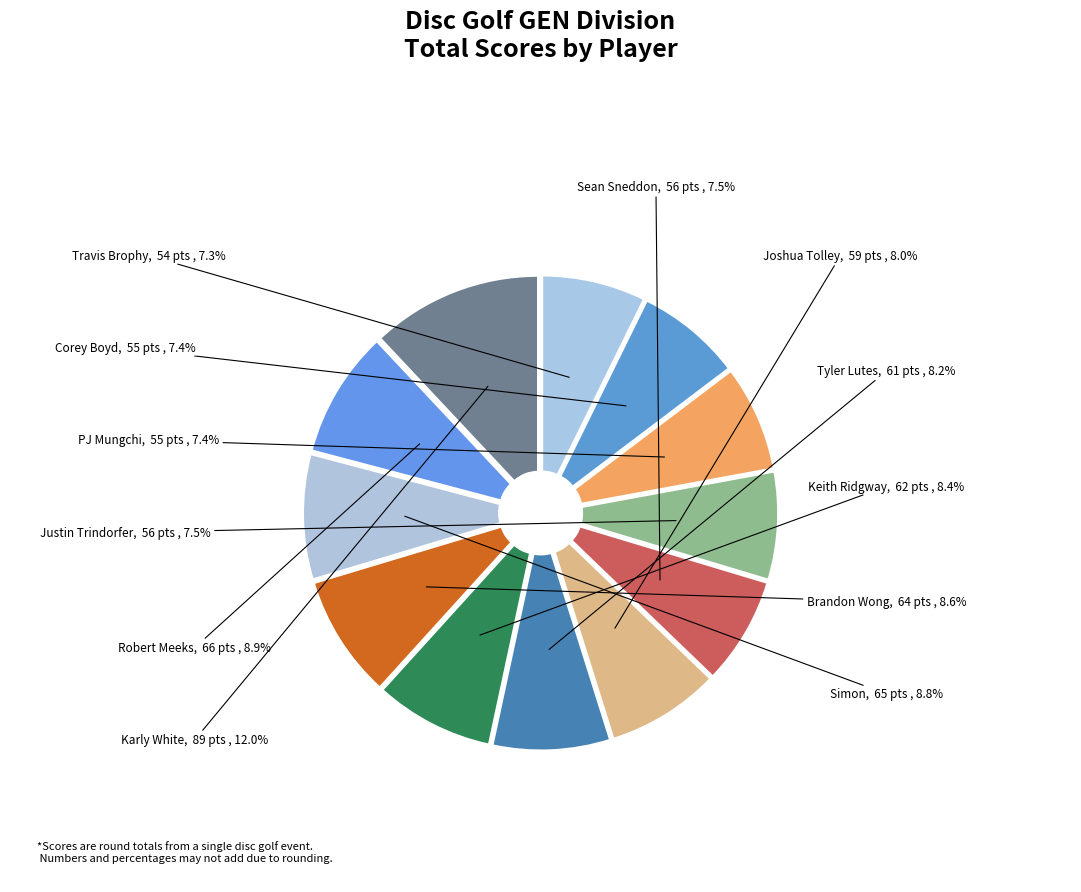

True or false: Tyler Lutes accounts for 8% of the total.

True